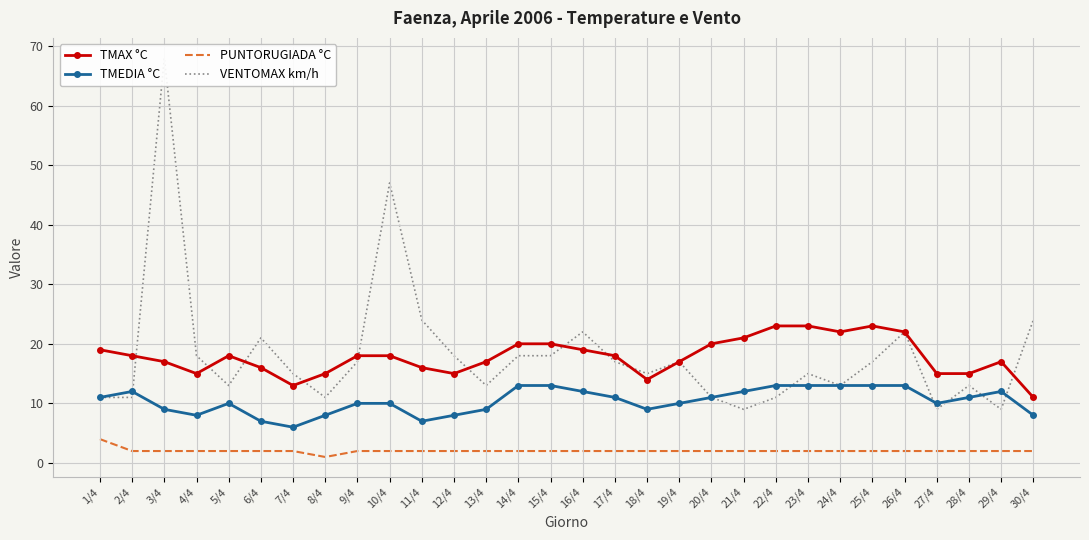

True or false: PUNTORUGIADA °C has more than 0 points higher than both neighbors.

False